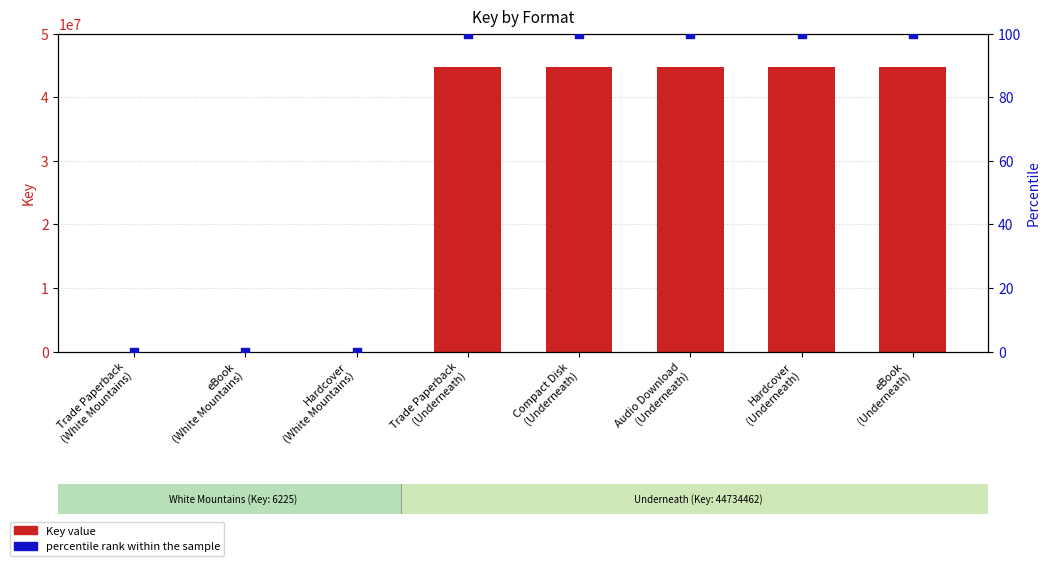

Which series contains the highest Y value?

Key value